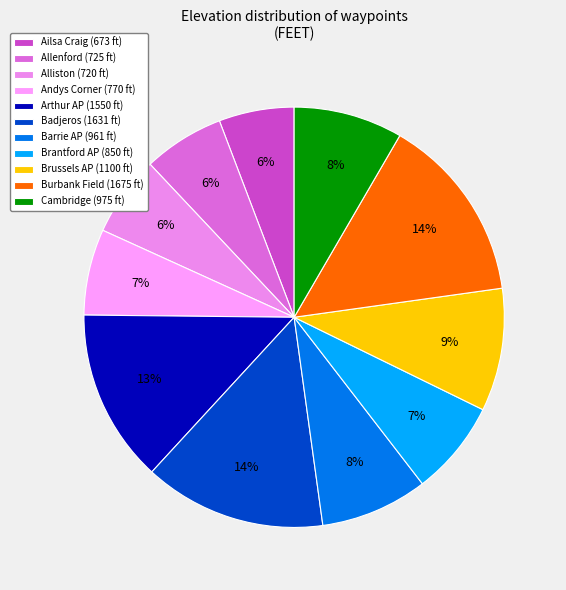

How many slices are in this pie chart?

11